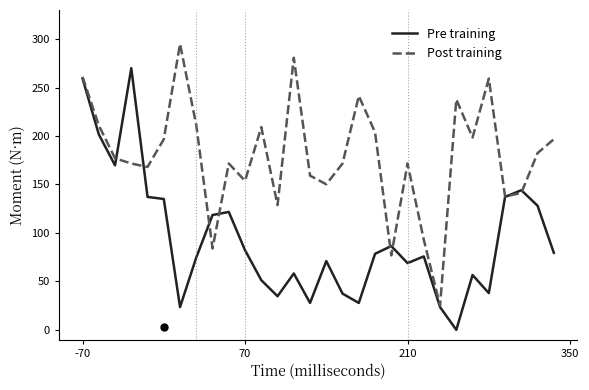

Which series ends up on top after the final intersection of Pre training and Post training?

Post training